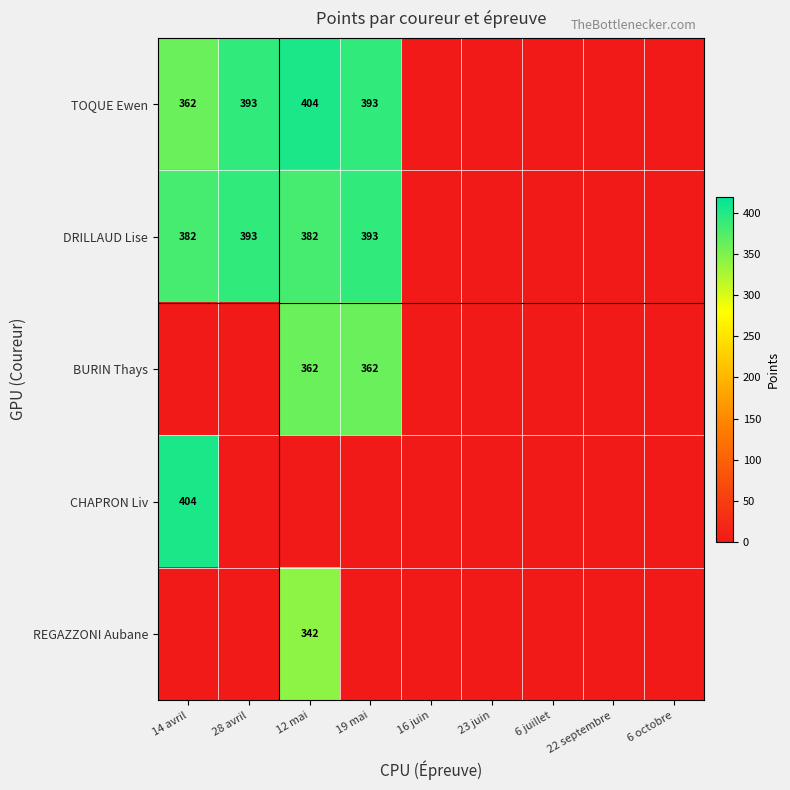

Is it true that DRILLAUD Lise equals 513 at 12 mai?

False